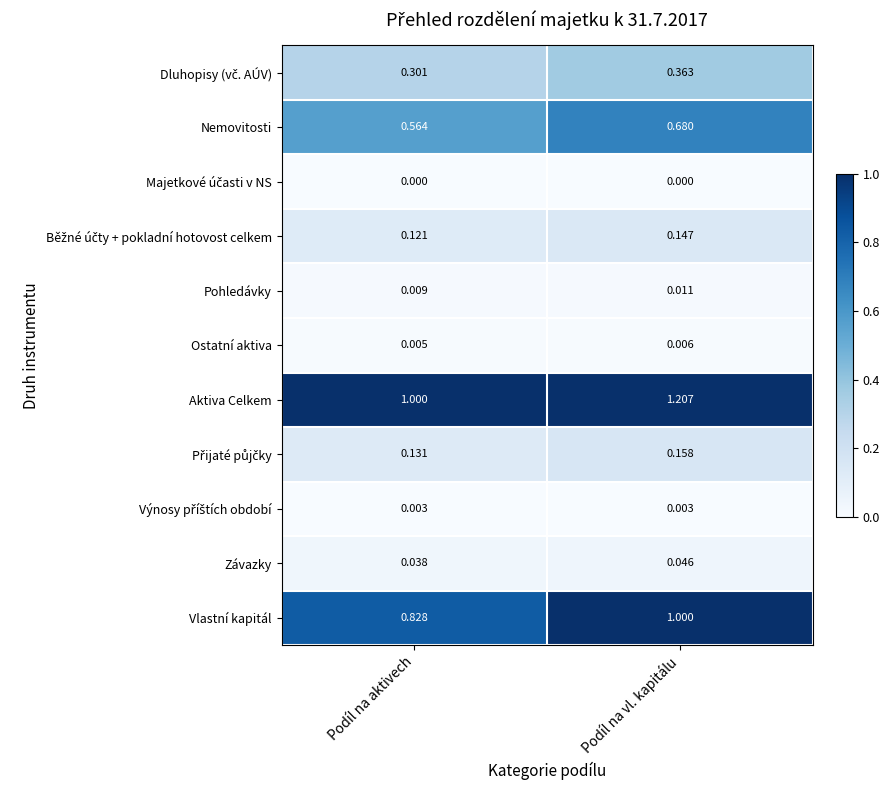

Which category has the highest value in the Závazky series?

Podíl na vl. kapitálu